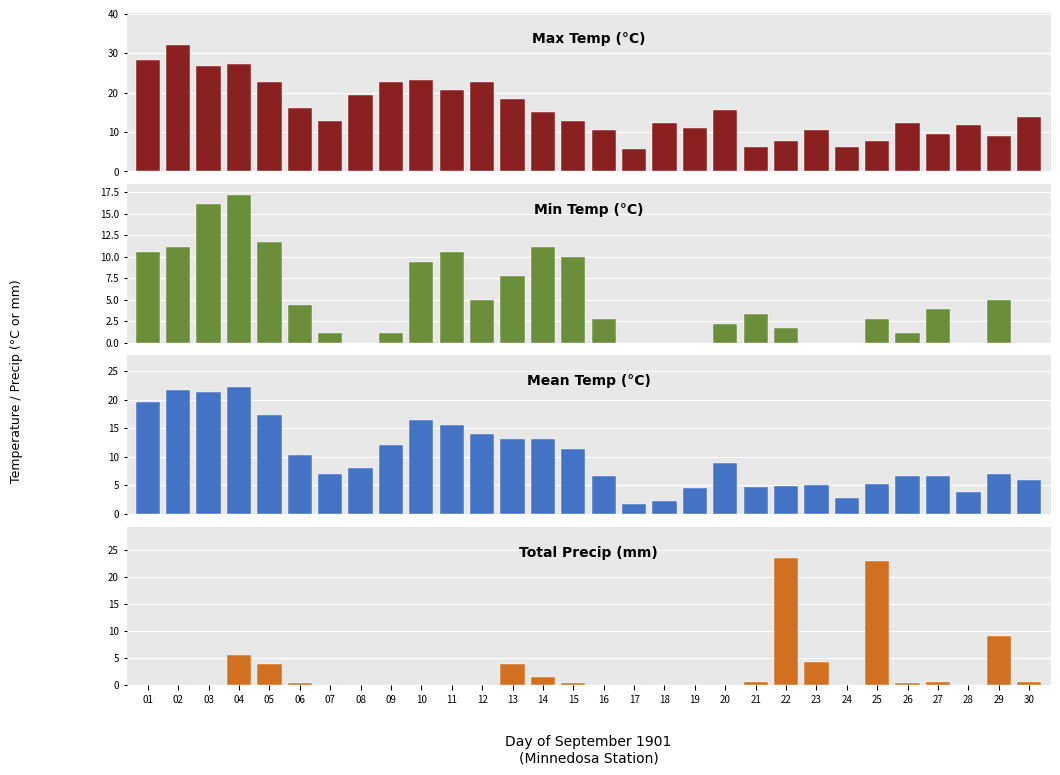

What is the average value of the Max Temp (°C) series?

15.7